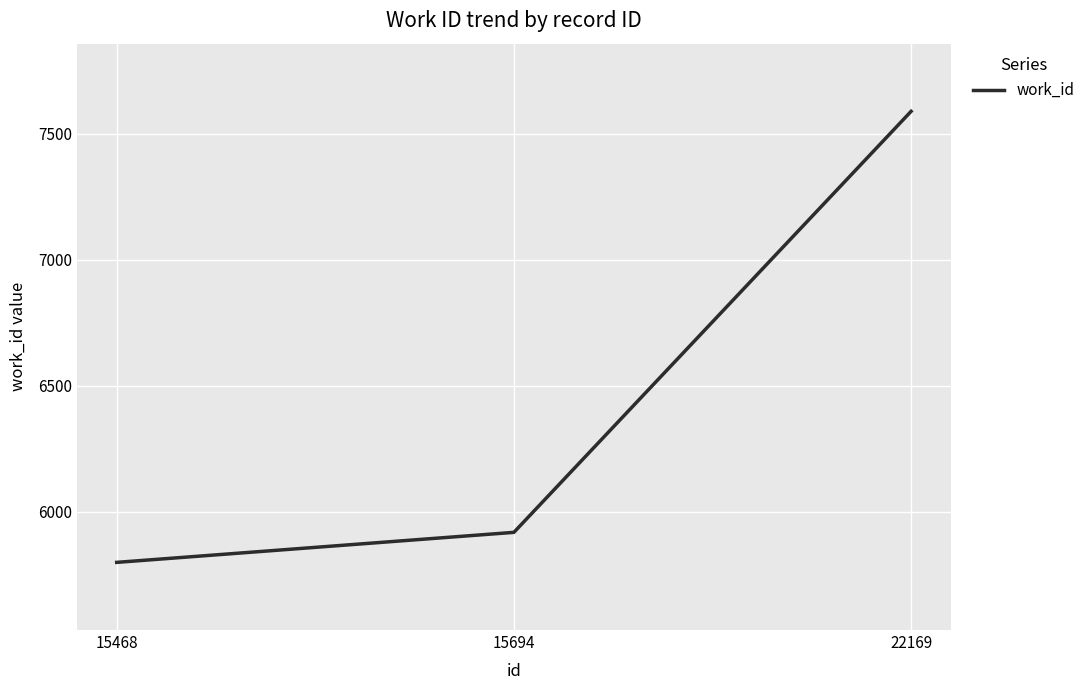

Reading right to left, extract all data points from this chart.

7588	5919	5800